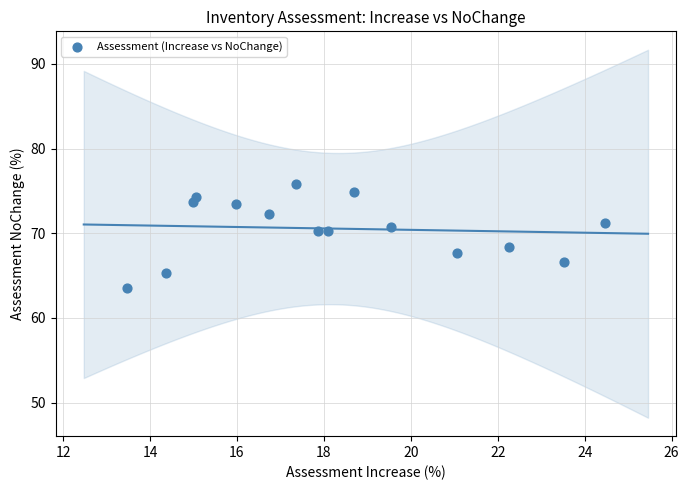

What is the range of X values (max minus min)?

11.0